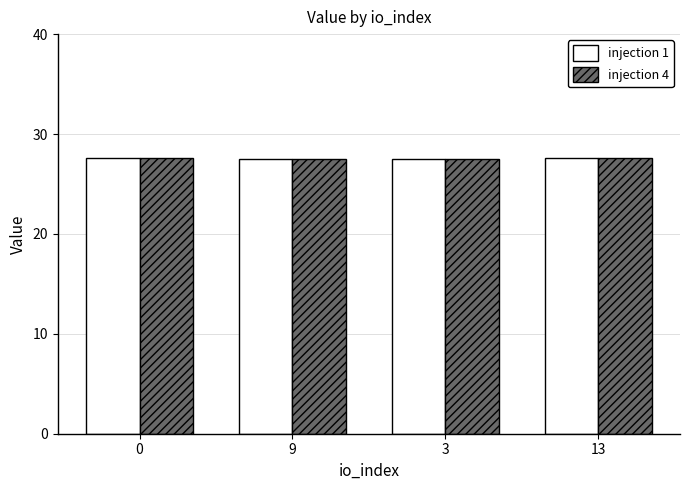

What is the total value across all series at 9?

55.1